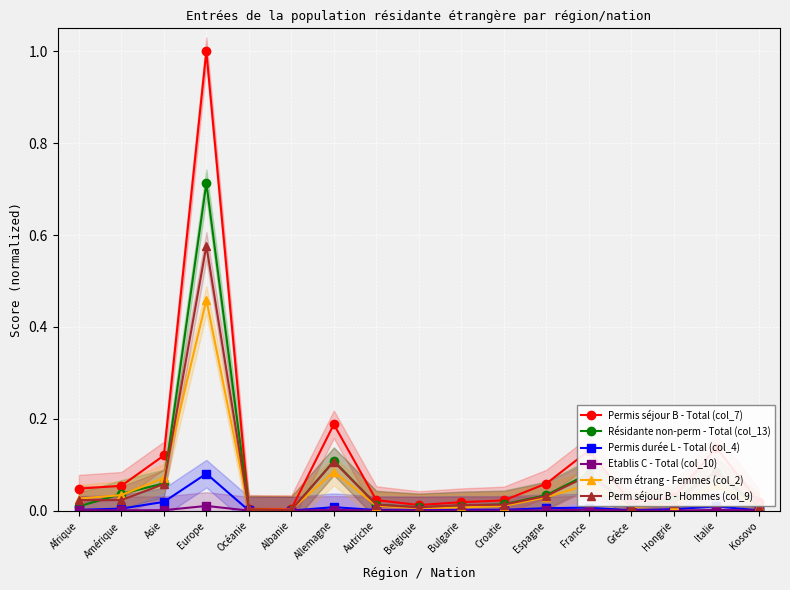

Reading right to left, list all the values displayed in this chart.

Permis séjour B - Total (col_7): Kosovo=0.0	Italie=0.1	Hongrie=0.0	Grèce=0.0	France=0.1	Espagne=0.1	Croatie=0.0	Bulgarie=0.0	Belgique=0.0	Autriche=0.0	Allemagne=0.2	Albanie=0.0	Océanie=0.0	Europe=1.0	Asie=0.1	Amérique=0.1	Afrique=0.0
Résidante non-perm - Total (col_13): Kosovo=0.0	Italie=0.1	Hongrie=0.0	Grèce=0.0	France=0.1	Espagne=0.0	Croatie=0.0	Bulgarie=0.0	Belgique=0.0	Autriche=0.0	Allemagne=0.1	Albanie=0.0	Océanie=0.0	Europe=0.7	Asie=0.1	Amérique=0.0	Afrique=0.0
Permis durée L - Total (col_4): Kosovo=0.0	Italie=0.0	Hongrie=0.0	Grèce=0.0	France=0.0	Espagne=0.0	Croatie=0.0	Bulgarie=0.0	Belgique=0.0	Autriche=0.0	Allemagne=0.0	Albanie=0.0	Océanie=0.0	Europe=0.1	Asie=0.0	Amérique=0.0	Afrique=0.0
Etablis C - Total (col_10): Kosovo=0.0	Italie=0.0	Hongrie=0.0	Grèce=0.0	France=0.0	Espagne=0.0	Croatie=0.0	Bulgarie=0.0	Belgique=0.0	Autriche=0.0	Allemagne=0.0	Albanie=0.0	Océanie=0.0	Europe=0.0	Asie=0.0	Amérique=0.0	Afrique=0.0
Perm étrang - Femmes (col_2): Kosovo=0.0	Italie=0.1	Hongrie=0.0	Grèce=0.0	France=0.1	Espagne=0.0	Croatie=0.0	Bulgarie=0.0	Belgique=0.0	Autriche=0.0	Allemagne=0.1	Albanie=0.0	Océanie=0.0	Europe=0.5	Asie=0.1	Amérique=0.0	Afrique=0.0
Perm séjour B - Hommes (col_9): Kosovo=0.0	Italie=0.1	Hongrie=0.0	Grèce=0.0	France=0.1	Espagne=0.0	Croatie=0.0	Bulgarie=0.0	Belgique=0.0	Autriche=0.0	Allemagne=0.1	Albanie=0.0	Océanie=0.0	Europe=0.6	Asie=0.1	Amérique=0.0	Afrique=0.0